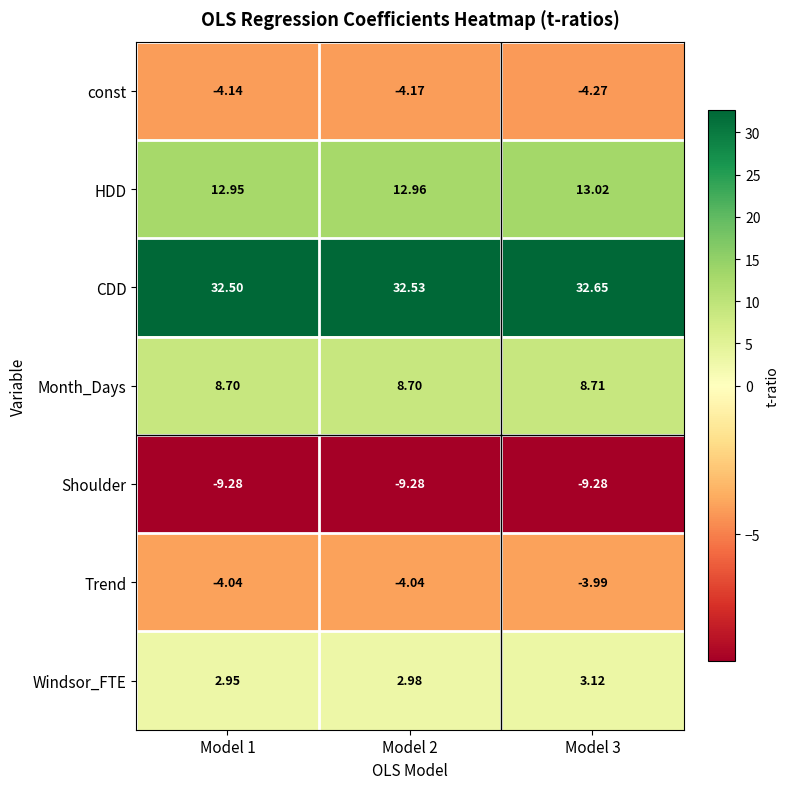

Which series has the largest range (max minus min)?

Windsor_FTE